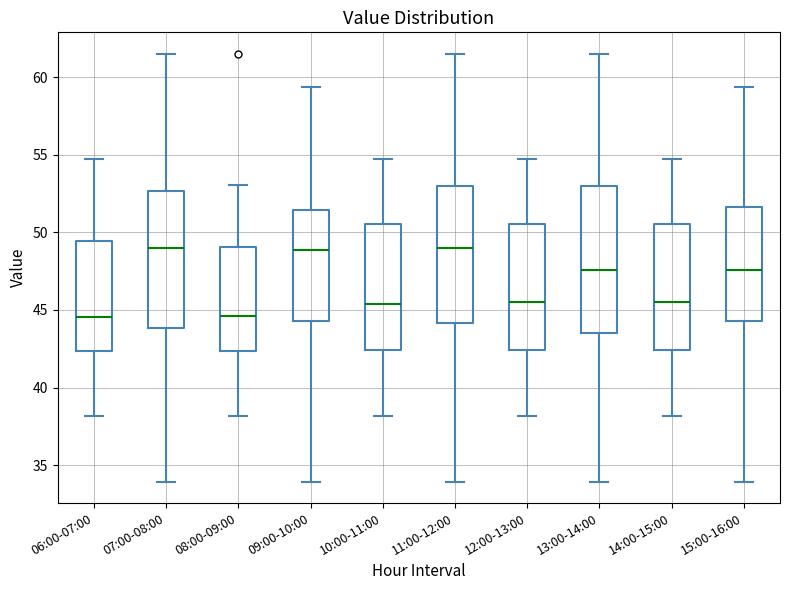

Reading left to right, transcribe this box plot: for each box, give where its median line is, the range the box spans, and where its two whiskers end, as read against the y-axis. The values are not printed on the chart, so give them approximately, as read against the axis.

06:00-07:00: median 44.5, box 42.5 to 49.5, whiskers 38.0 to 54.5
07:00-08:00: median 49.0, box 44.0 to 52.5, whiskers 34.0 to 61.5
08:00-09:00: median 44.5, box 42.5 to 49.0, whiskers 38.0 to 53.0
09:00-10:00: median 49.0, box 44.5 to 51.5, whiskers 34.0 to 59.5
10:00-11:00: median 45.5, box 42.5 to 50.5, whiskers 38.0 to 54.5
11:00-12:00: median 49.0, box 44.0 to 53.0, whiskers 34.0 to 61.5
12:00-13:00: median 45.5, box 42.5 to 50.5, whiskers 38.0 to 54.5
13:00-14:00: median 47.5, box 43.5 to 53.0, whiskers 34.0 to 61.5
14:00-15:00: median 45.5, box 42.5 to 50.5, whiskers 38.0 to 54.5
15:00-16:00: median 47.5, box 44.5 to 51.5, whiskers 34.0 to 59.5